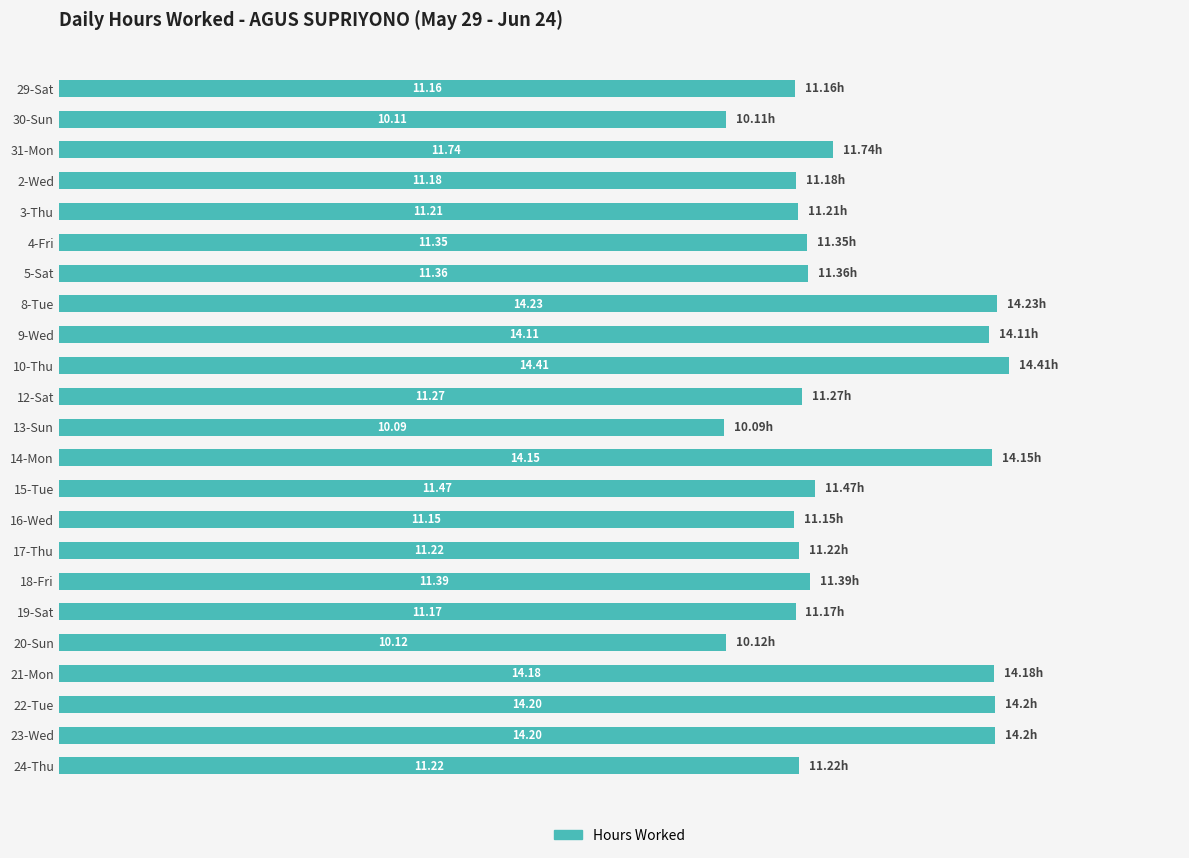

Which has a higher value, 29-Sat or 20-Sun?

29-Sat